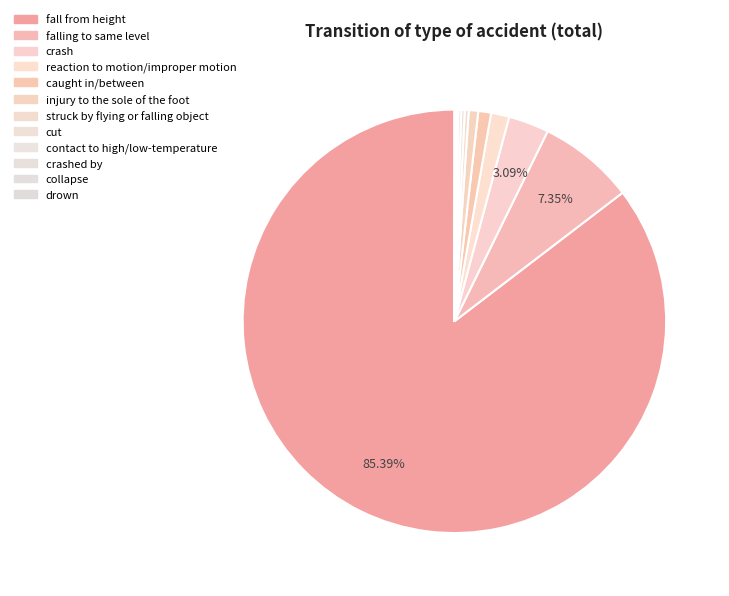

What is the change in value from fall from height to reaction to motion/improper motion?

-8608